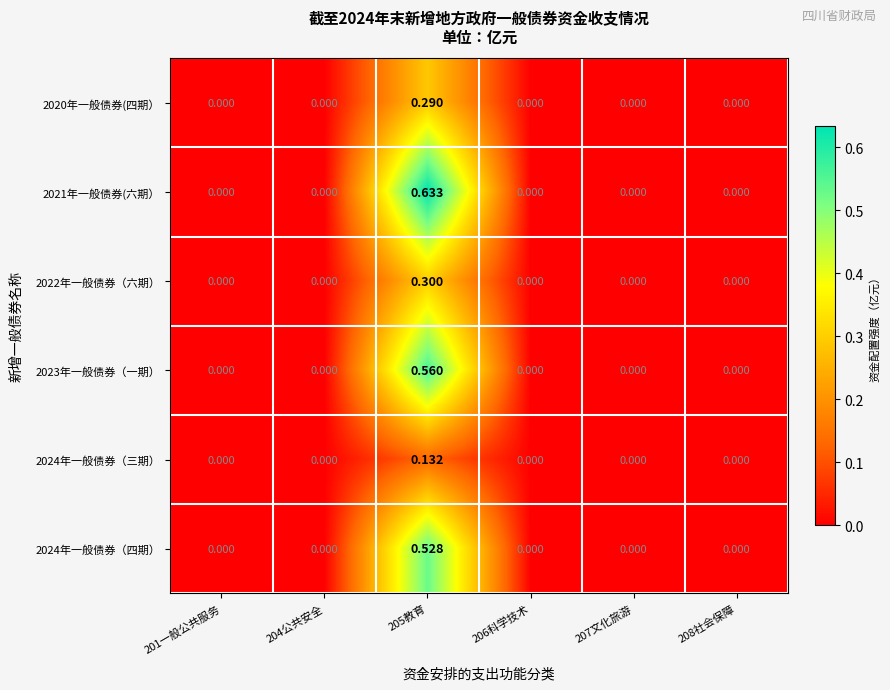

Is the value of 2023年一般债券（一期） at 201一般公共服务 greater than the value of 2024年一般债券（四期） at 205教育?

No